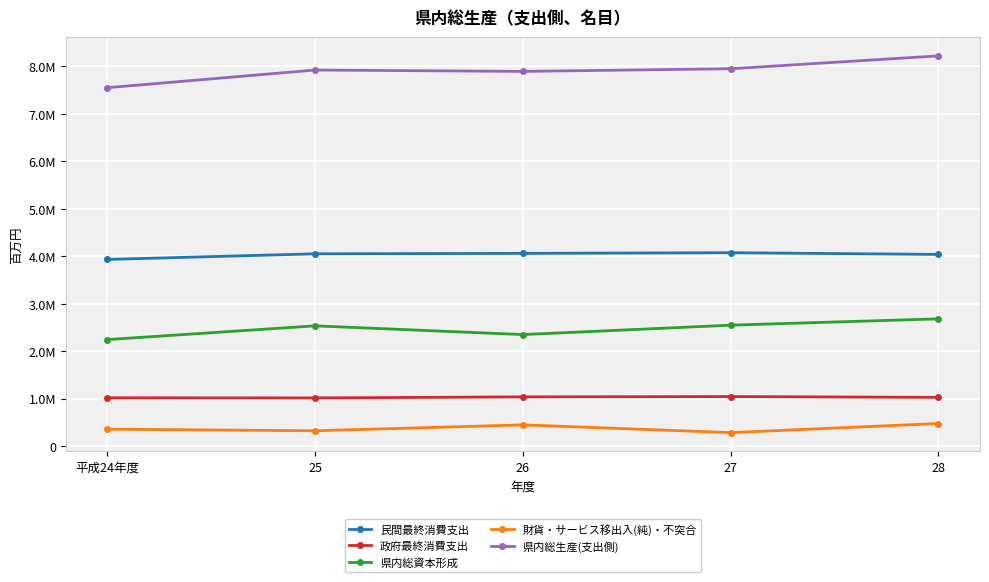

At which category is the sum across all series the highest?

28